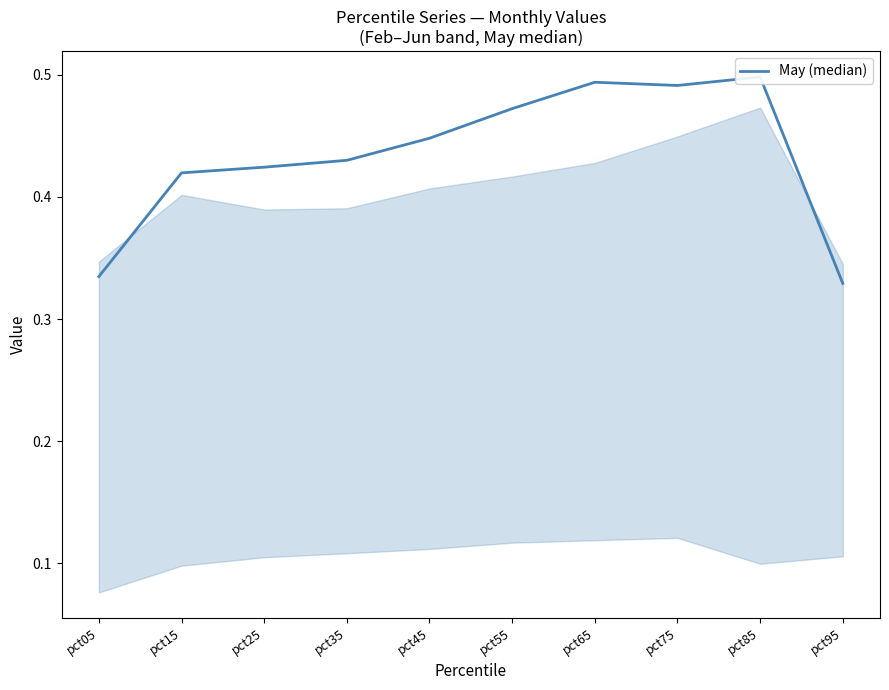

The chart shows a value of 0.5 at pct65. True or false?

True